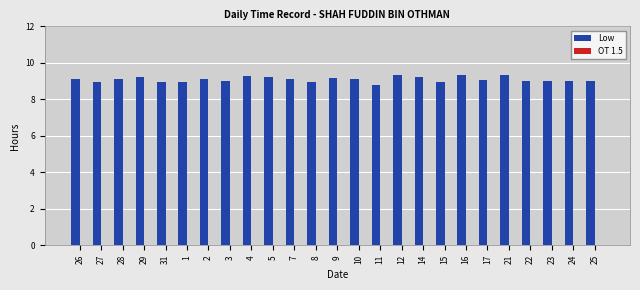

How many series are shown in this chart?

1